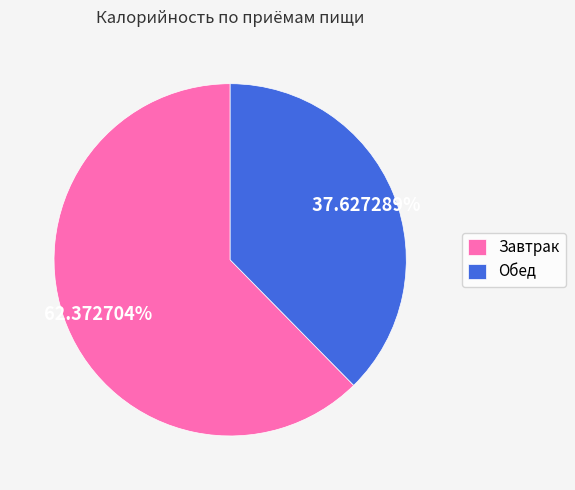

Which category has the biggest portion of the pie?

Завтрак